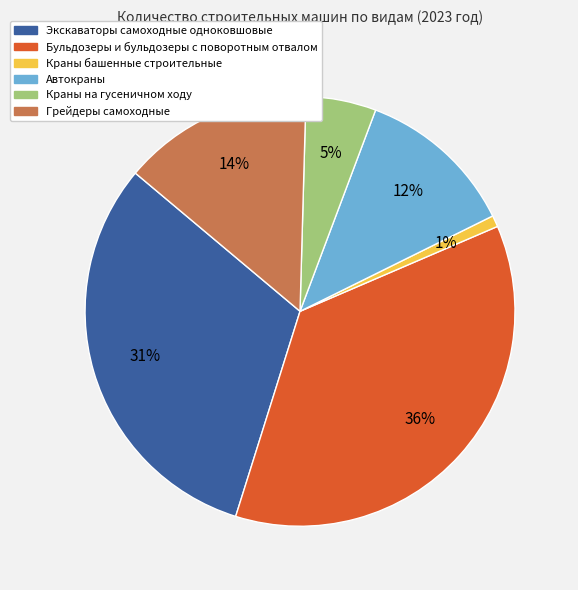

Does Автокраны account for over 50% of the chart?

No